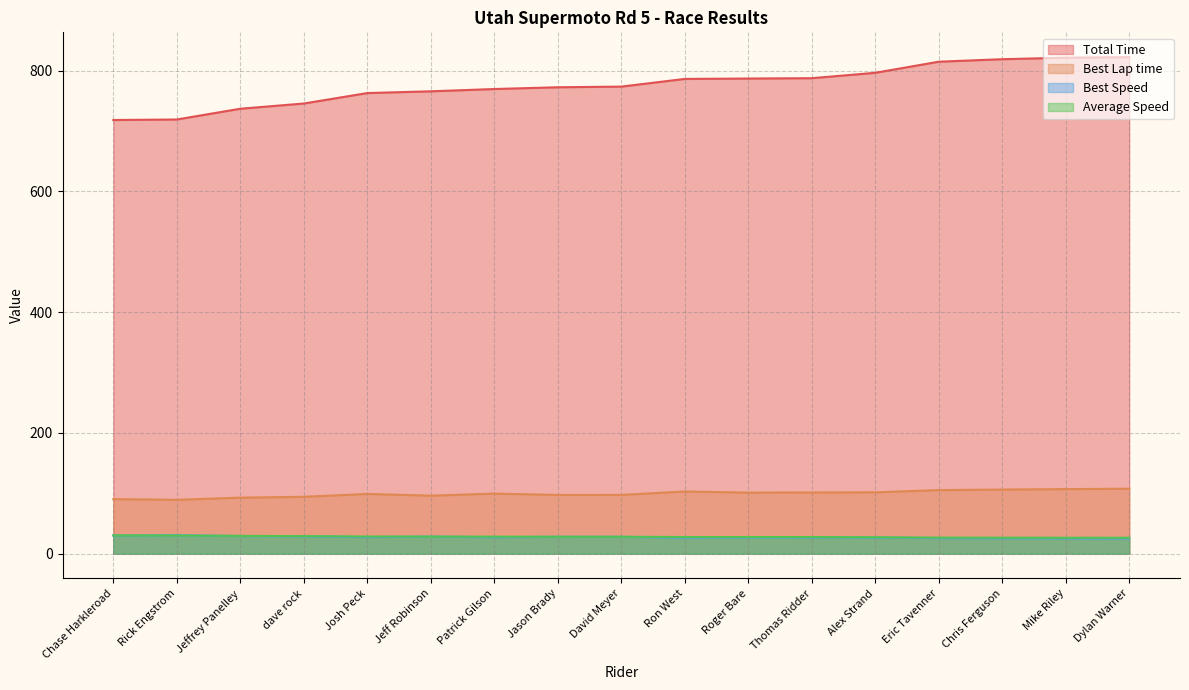

How many data points in Best Lap time are above 99?

9